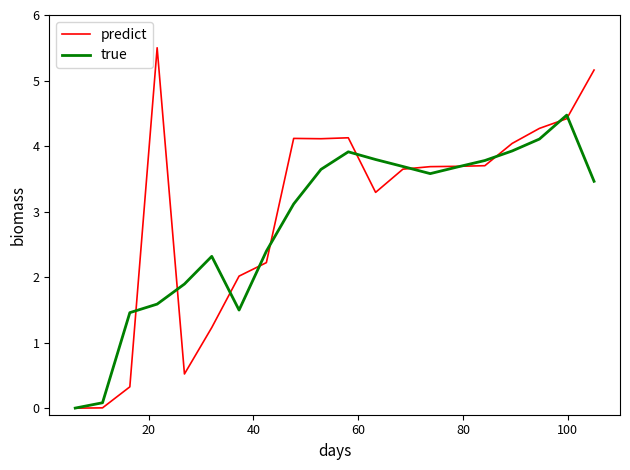

Which series has the widest spread of values?

predict